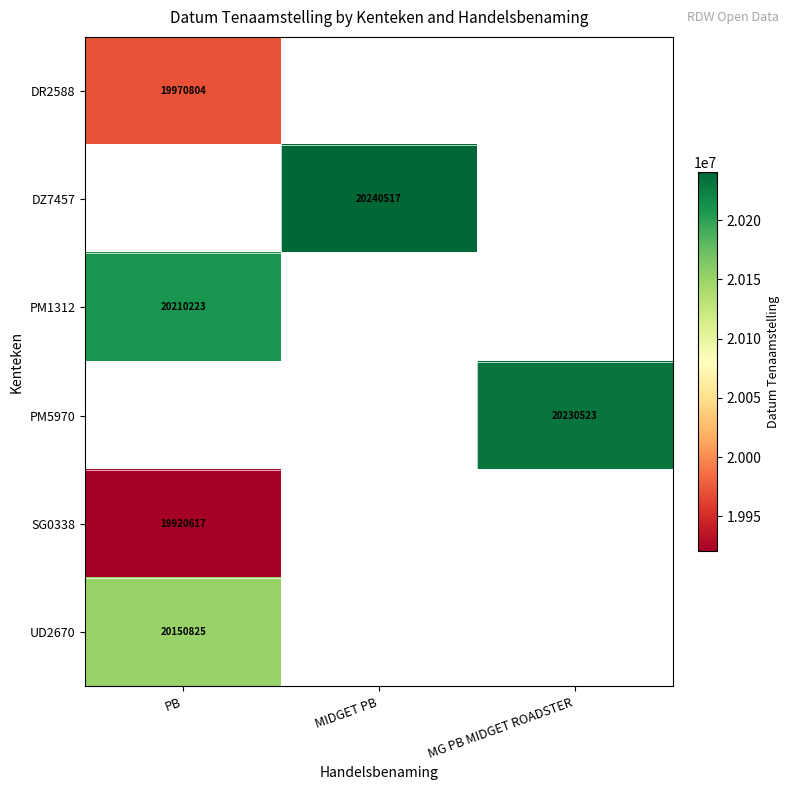

True or false: UD2670 has a value of 20150825 at PB.

True